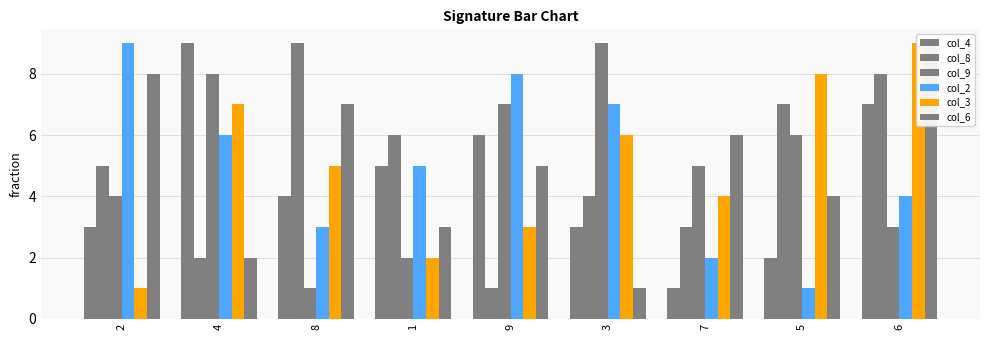

Reading left to right, what are all the values shown in this chart?

col_4: 2=3	4=9	8=4	1=5	9=6	3=3	7=1	5=2	6=7
col_8: 2=5	4=2	8=9	1=6	9=1	3=4	7=3	5=7	6=8
col_9: 2=4	4=8	8=1	1=2	9=7	3=9	7=5	5=6	6=3
col_2: 2=9	4=6	8=3	1=5	9=8	3=7	7=2	5=1	6=4
col_3: 2=1	4=7	8=5	1=2	9=3	3=6	7=4	5=8	6=9
col_6: 2=8	4=2	8=7	1=3	9=5	3=1	7=6	5=4	6=9